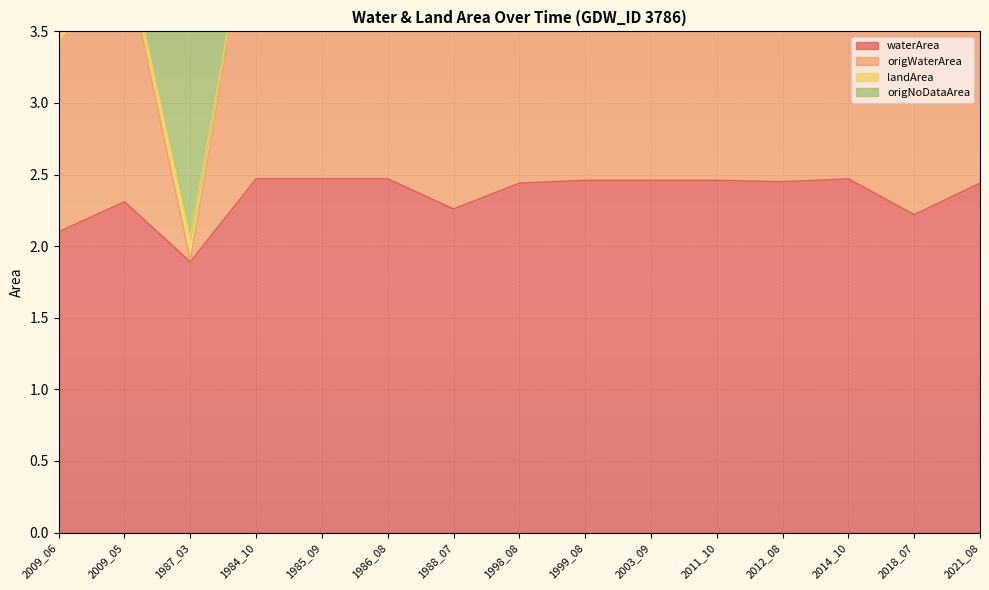

The value of origWaterArea at 2014_10 is 4.7. True or false?

True